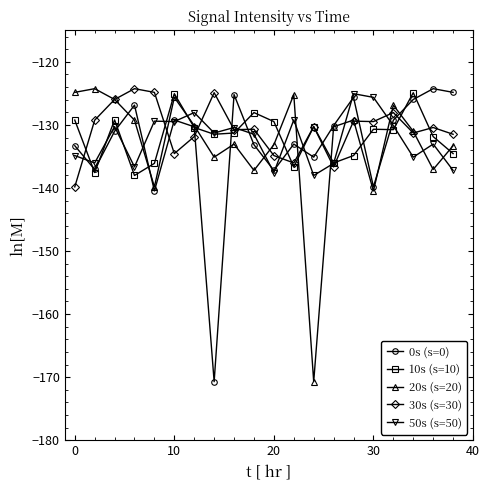

True or false: 10s (s=10) has more than 1 interior local peaks.

True